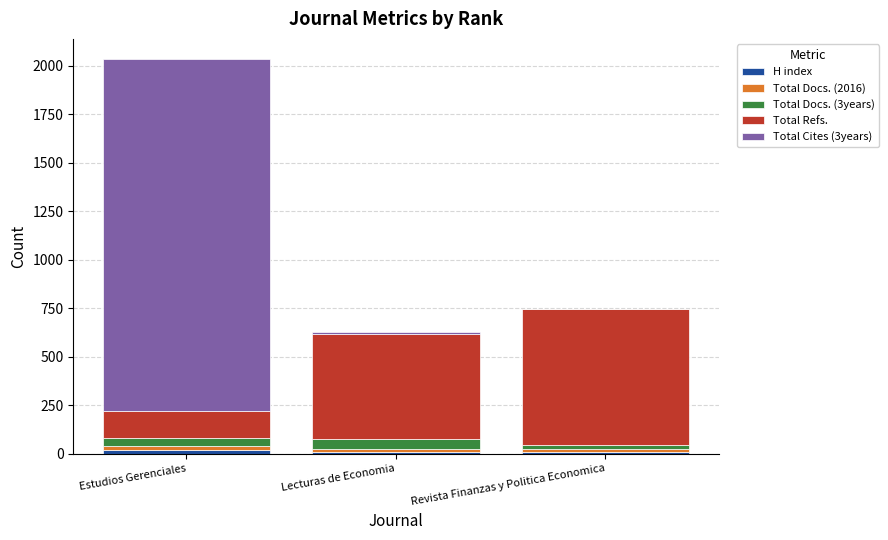

At which category is the sum across all series the highest?

Estudios Gerenciales